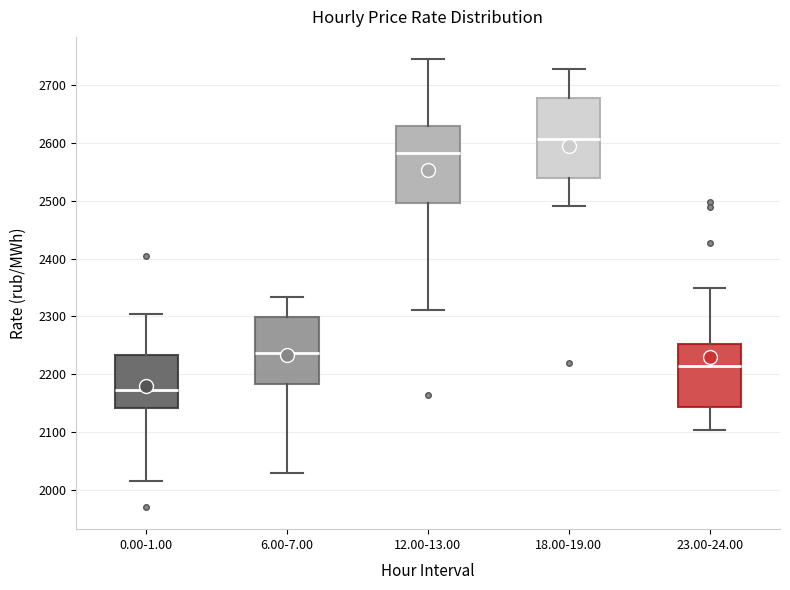

Reading left to right, read every box against the y-axis: the position of its median line, the range the box covers, and the ends of its whiskers. The values are not printed on the chart, so give them approximately, as read against the axis.

0.00-1.00: median 2170, box 2140 to 2230, whiskers 2020 to 2310
6.00-7.00: median 2240, box 2180 to 2300, whiskers 2030 to 2330
12.00-13.00: median 2580, box 2500 to 2630, whiskers 2310 to 2750
18.00-19.00: median 2610, box 2540 to 2680, whiskers 2490 to 2730
23.00-24.00: median 2210, box 2140 to 2250, whiskers 2100 to 2350